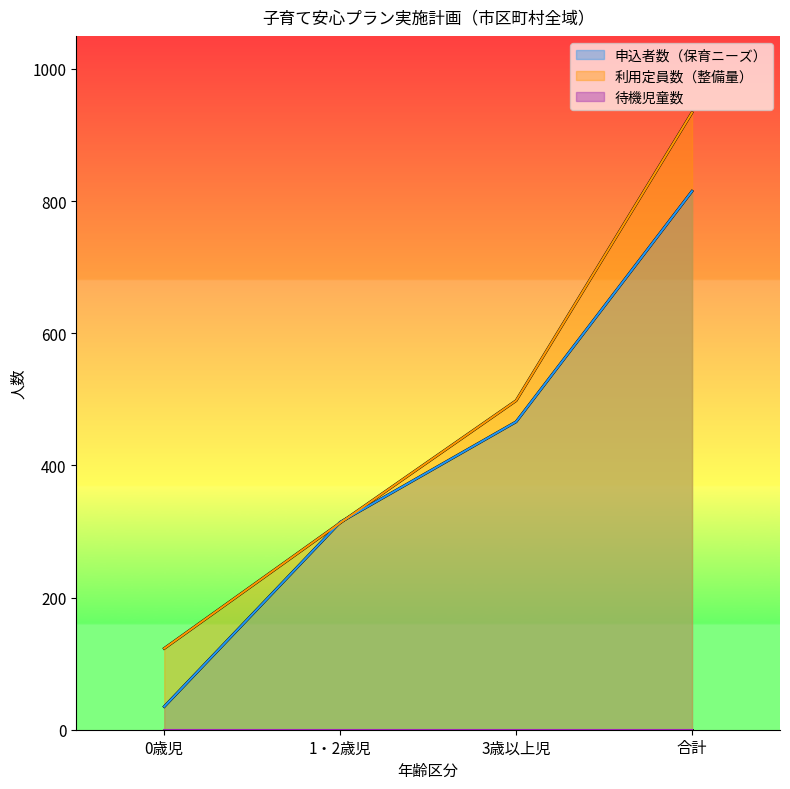

What value does the 利用定員数（整備量） series have at 合計, to the nearest 50?

950